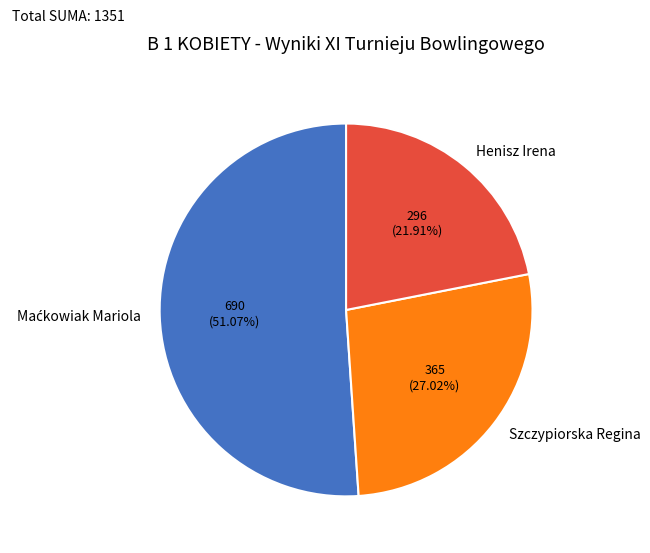

To the nearest percent, what is the average slice percentage?

33%